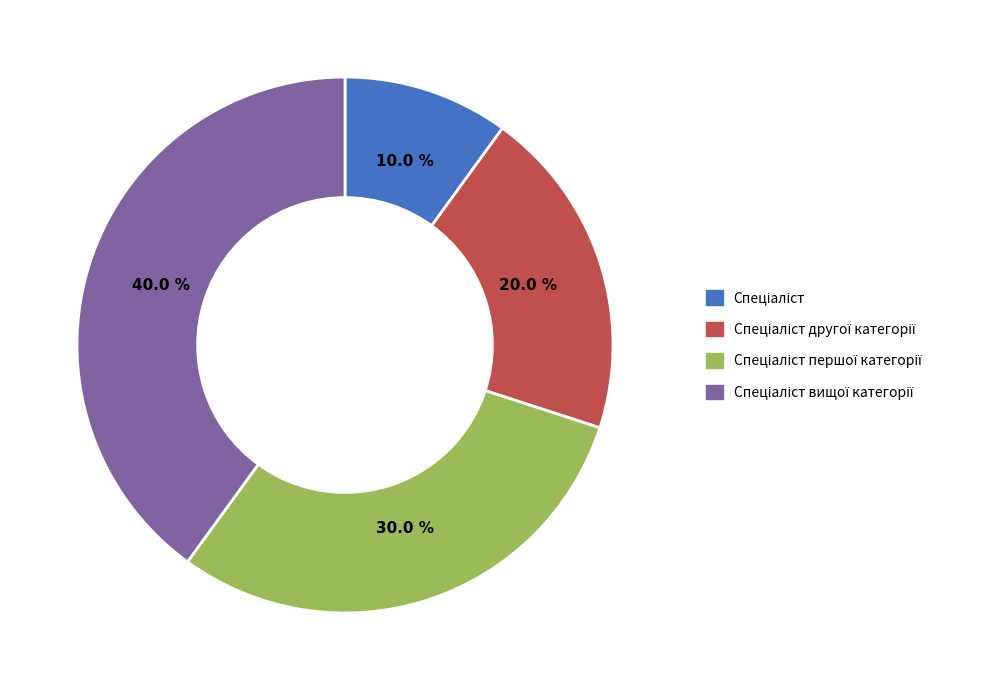

How many slices are in this pie chart?

4